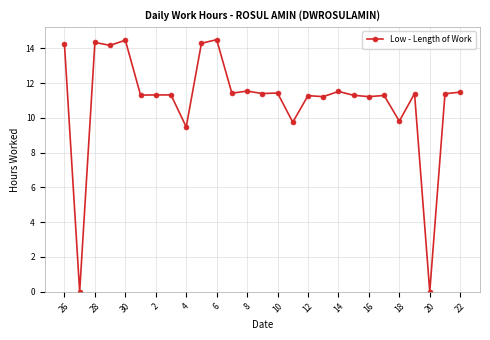

What is the maximum value shown in the chart?

14.5